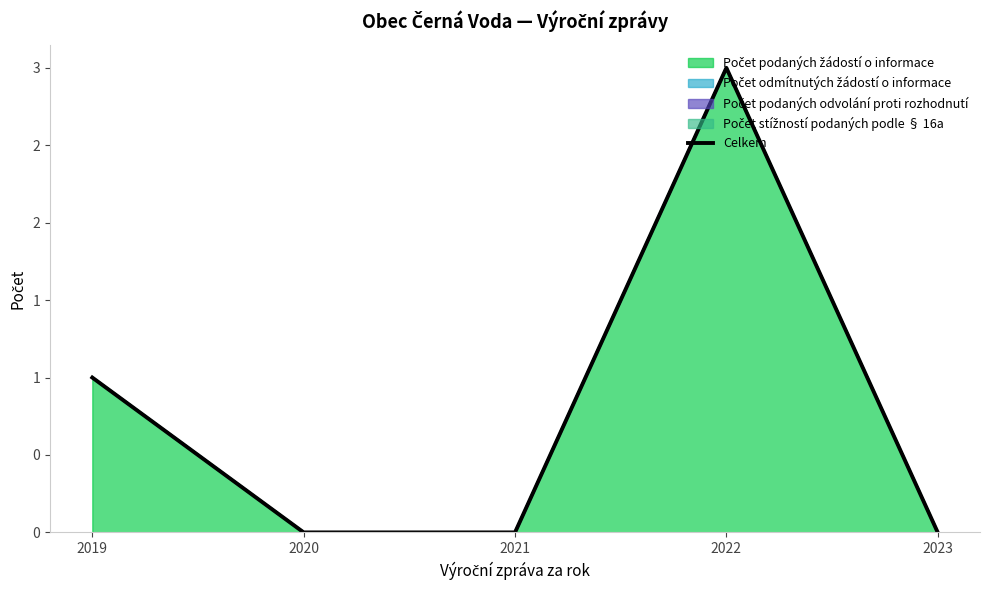

How many data points does each series have?

5